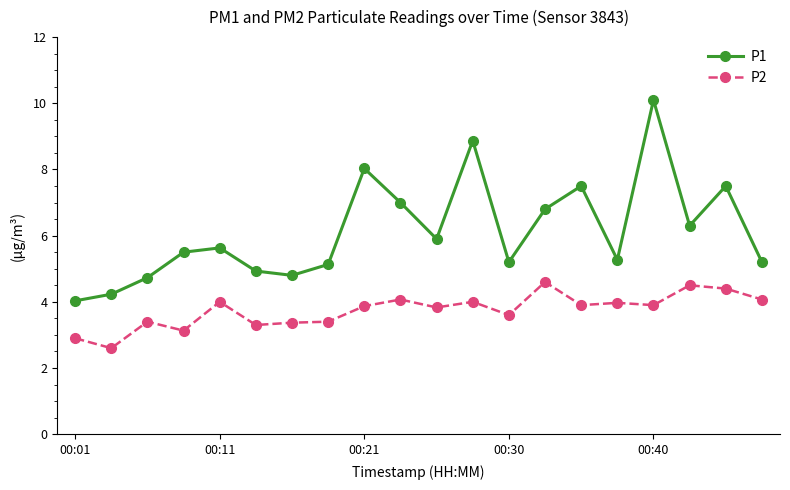

What is the average value of the P2 series?

3.7